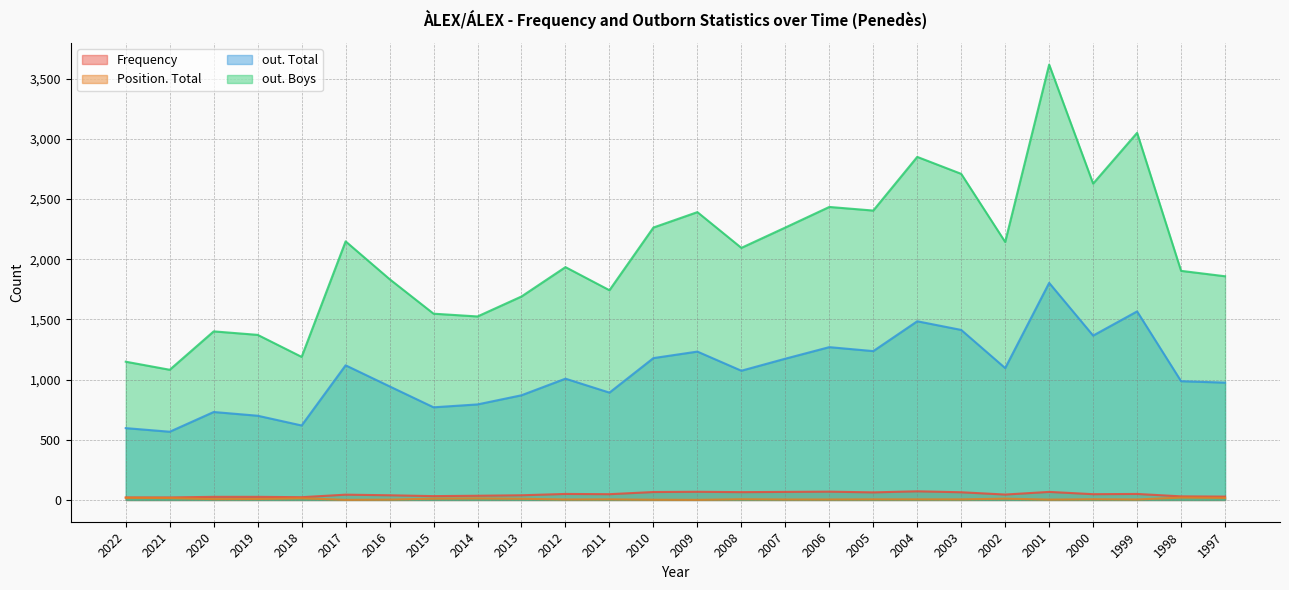

What is the difference between the highest and lowest values at 2020?

1394